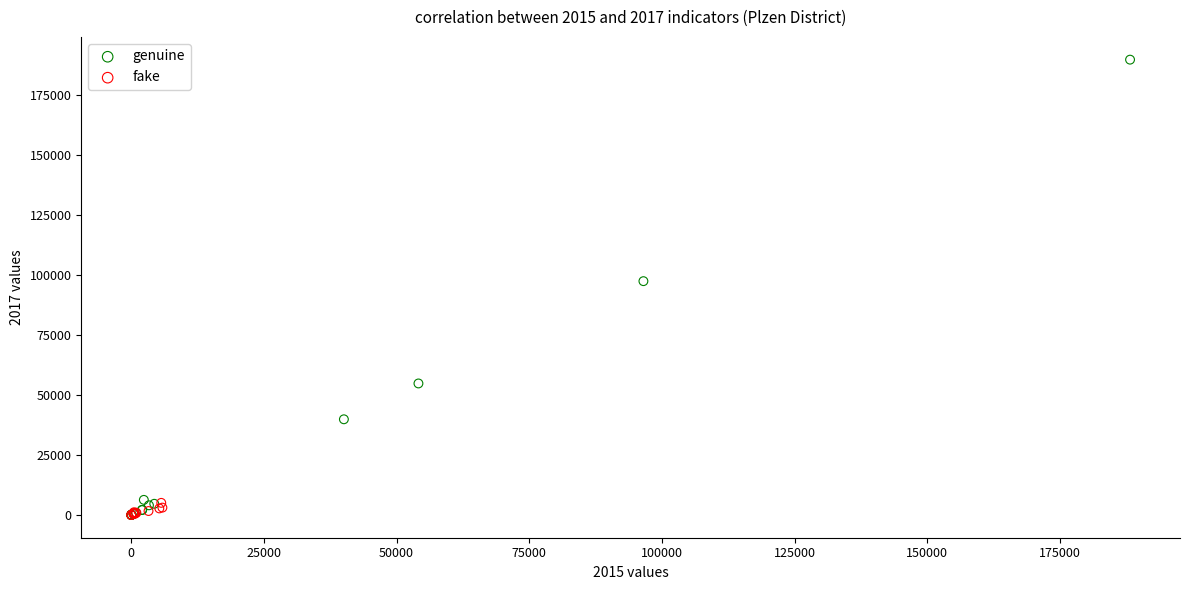

Which series has the largest Y range (max minus min)?

genuine